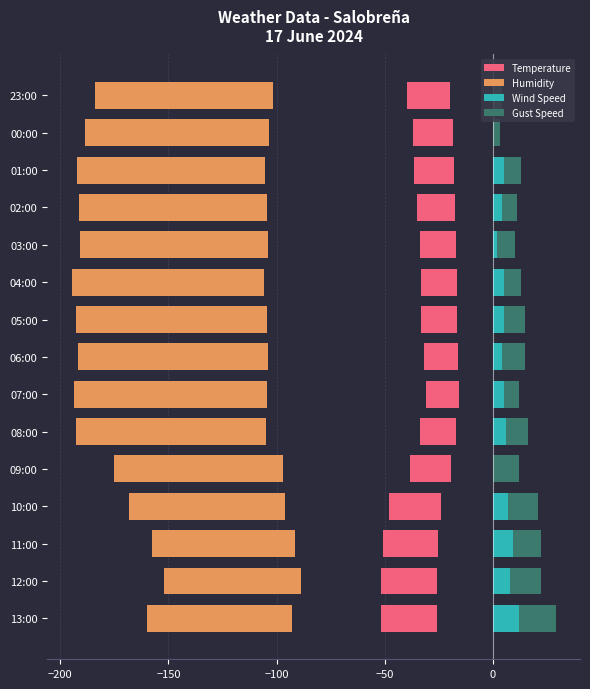

How many bars are there in each group?

4